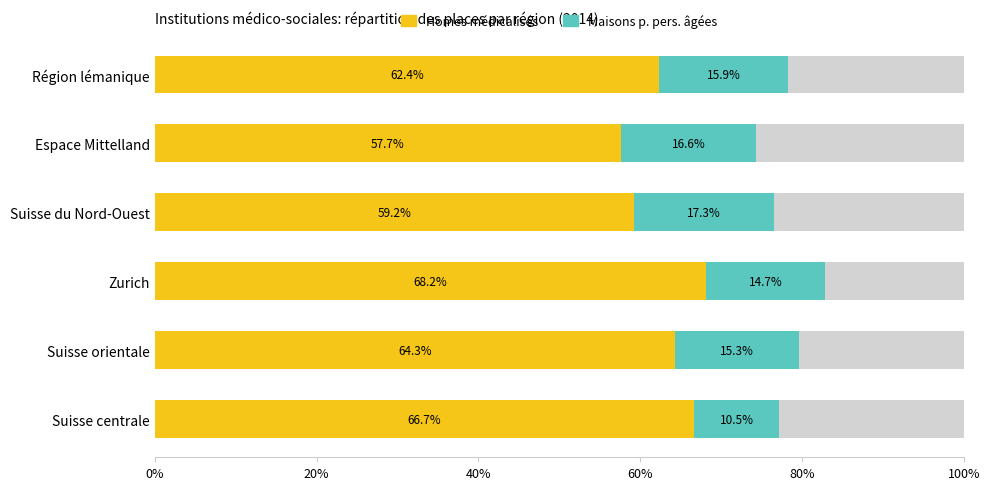

What is the total value across all series at Suisse orientale?

100.0